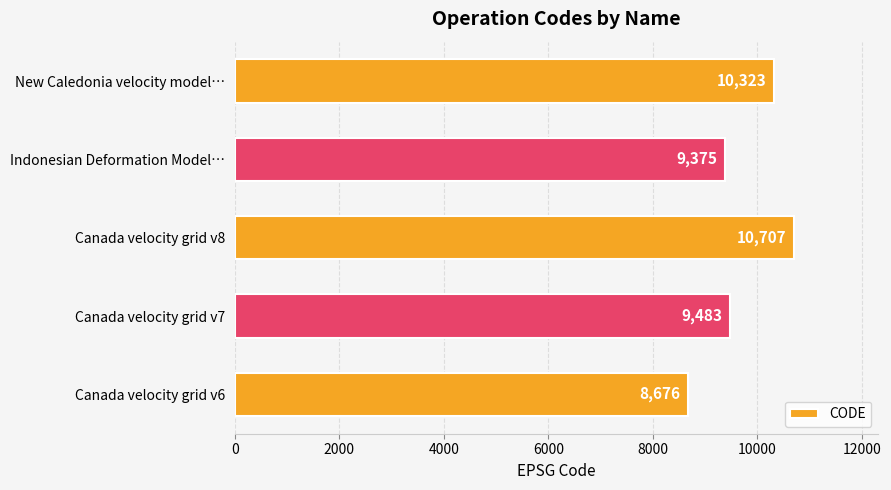

Reading bottom to top, extract all data points from this chart.

8676	9483	10707	9375	10323